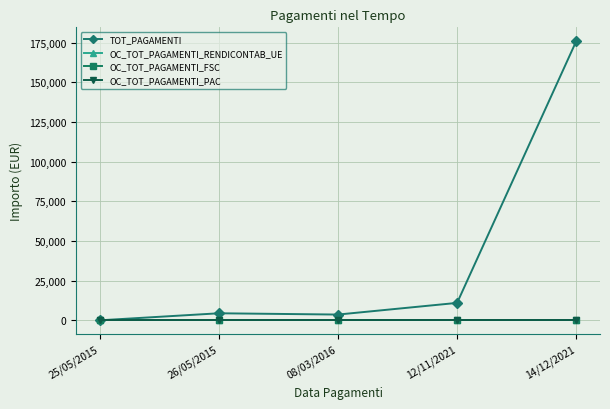

True or false: OC_TOT_PAGAMENTI_PAC and OC_TOT_PAGAMENTI_RENDICONTAB_UE intersect in this chart.

False